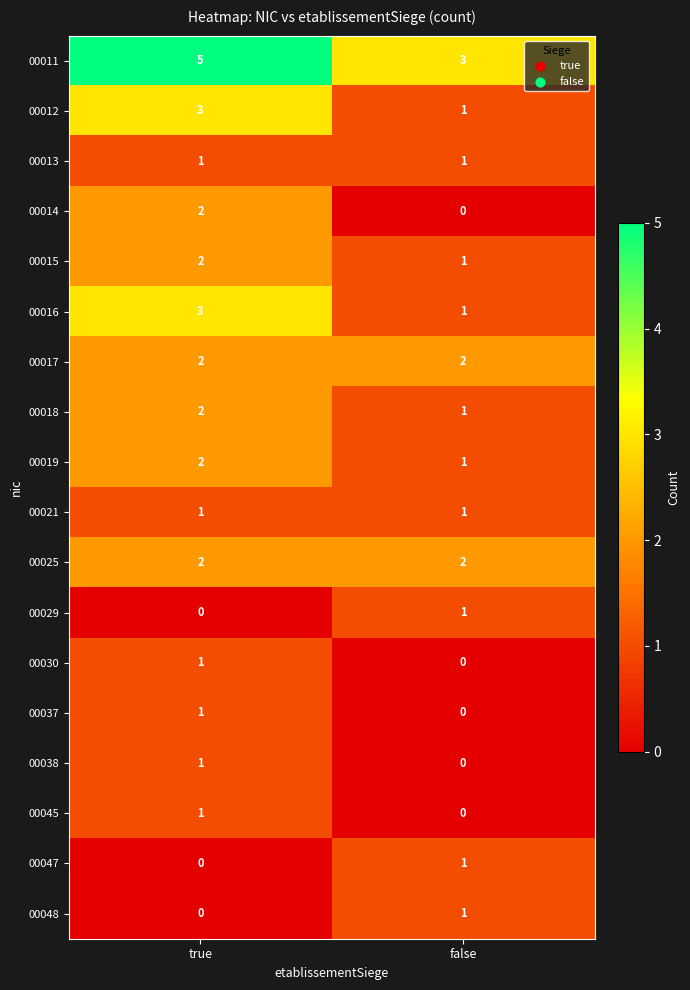

Rank the categories by 00016 value from lowest to highest.

false, true